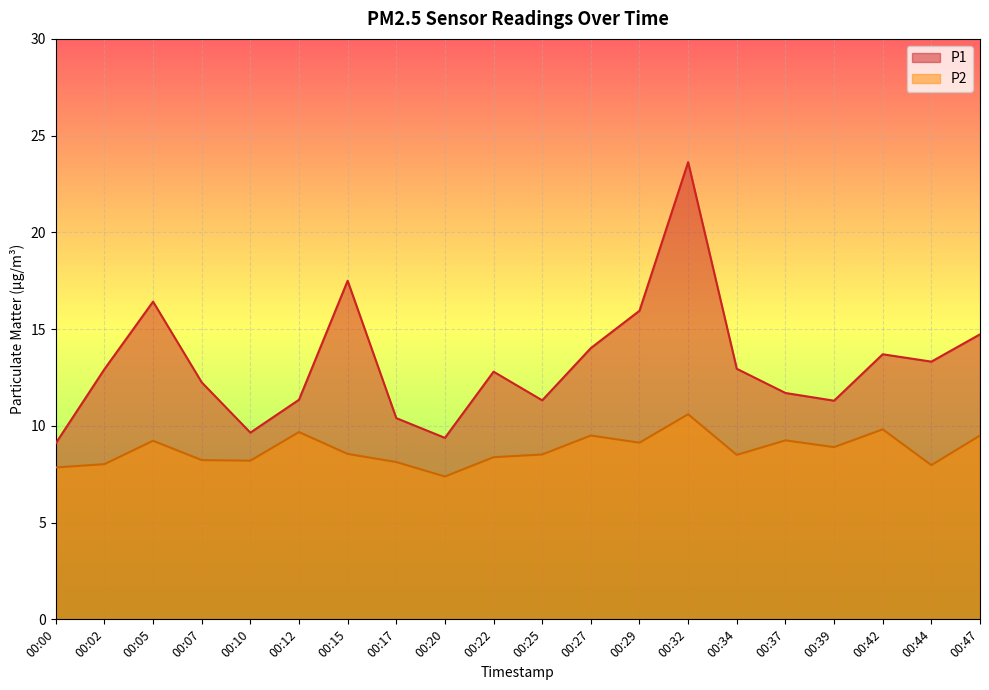

Is it true that P1 equals 7.2 at 00:07?

False